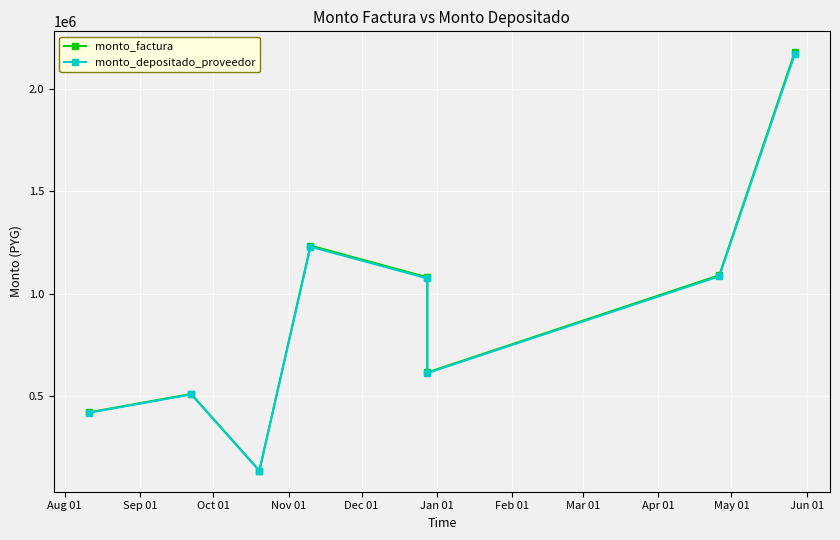

What is the spread (max minus min) of values at Sep 01?

2318